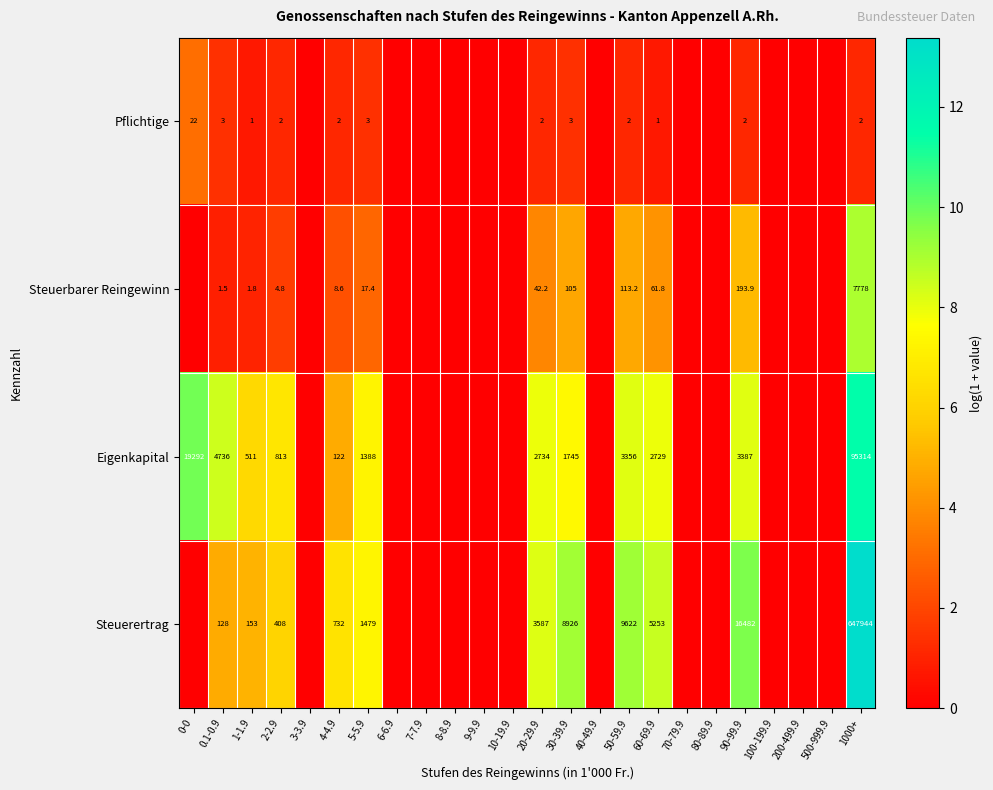

Rank the series at 4-4.9 from lowest to highest value.

Pflichtige, Steuerbarer Reingewinn, Eigenkapital, Steuerertrag